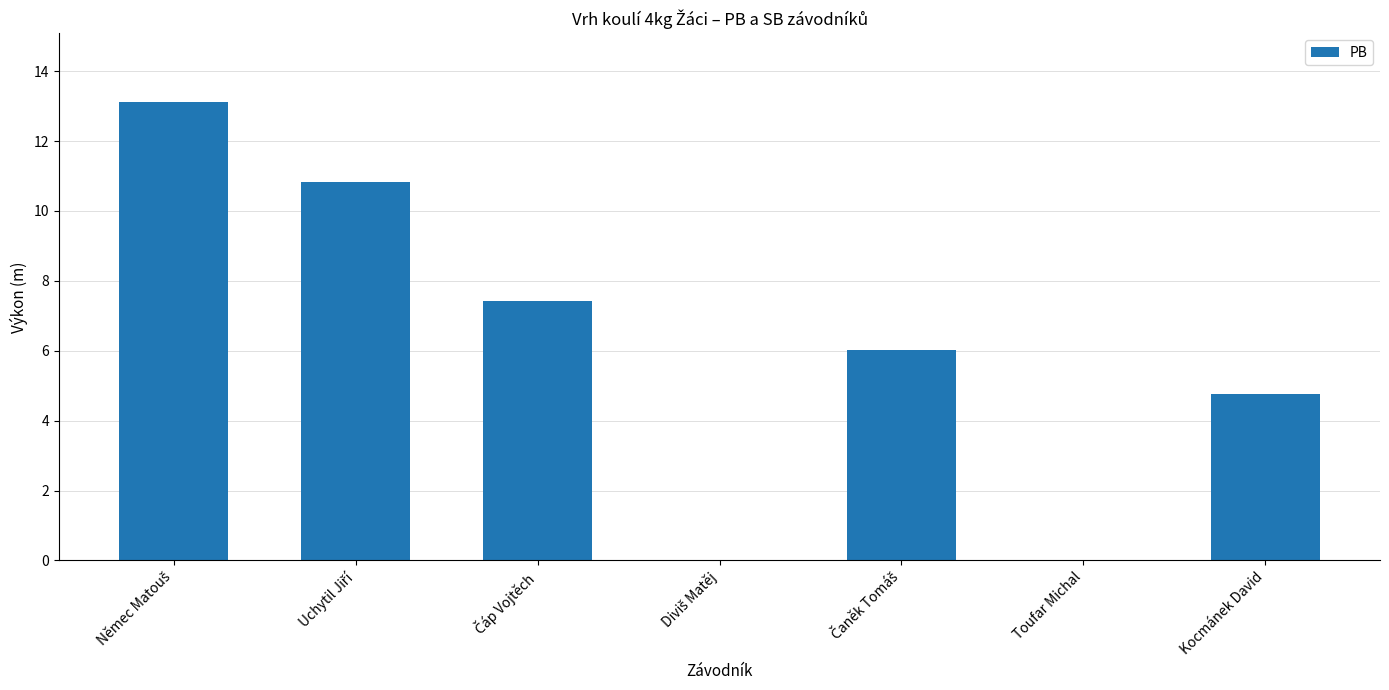

True or false: the data shows 0.0 at Toufar Michal.

True